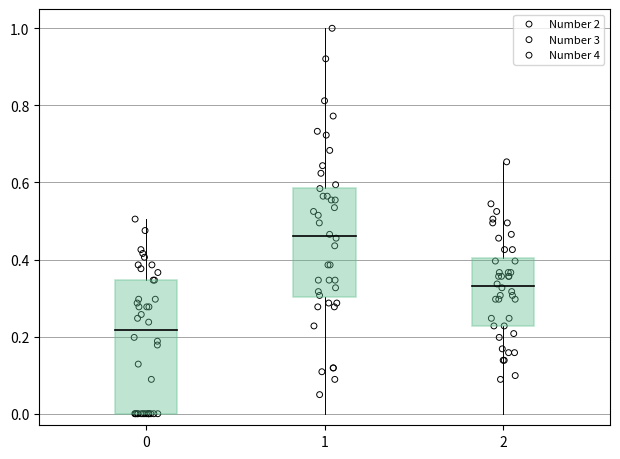

Which series reaches the minimum Y coordinate?

Number 2